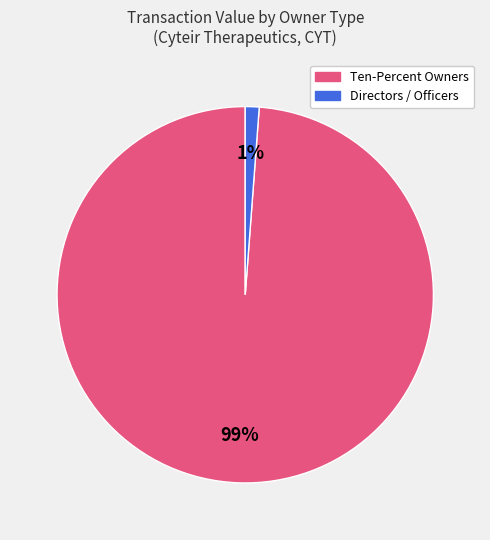

Is there a majority slice in this chart?

Yes